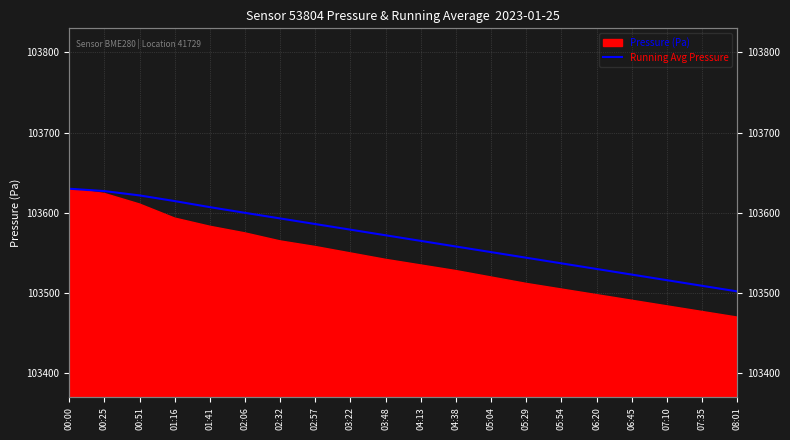

Which label corresponds to the smallest value in the chart?

08:01